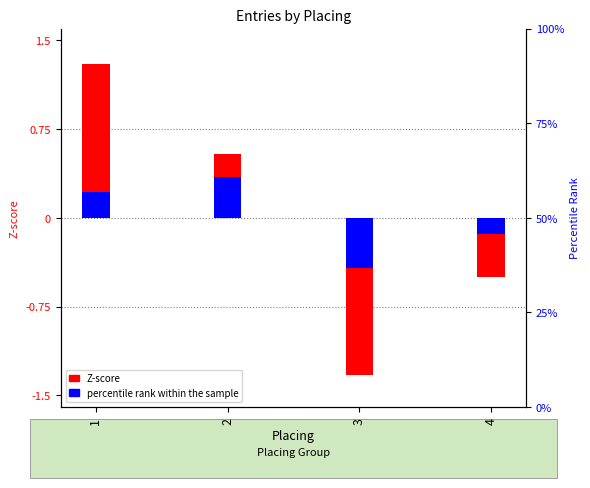

At which category is the sum across all series the highest?

1